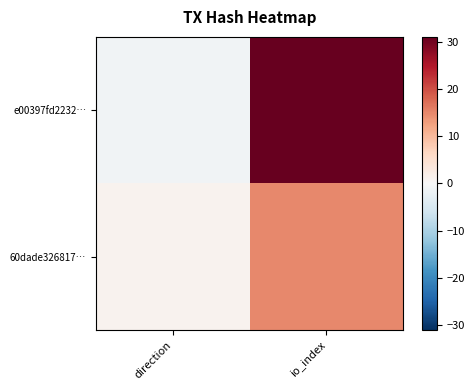

Which series has the largest total across all categories?

e00397fd2232…